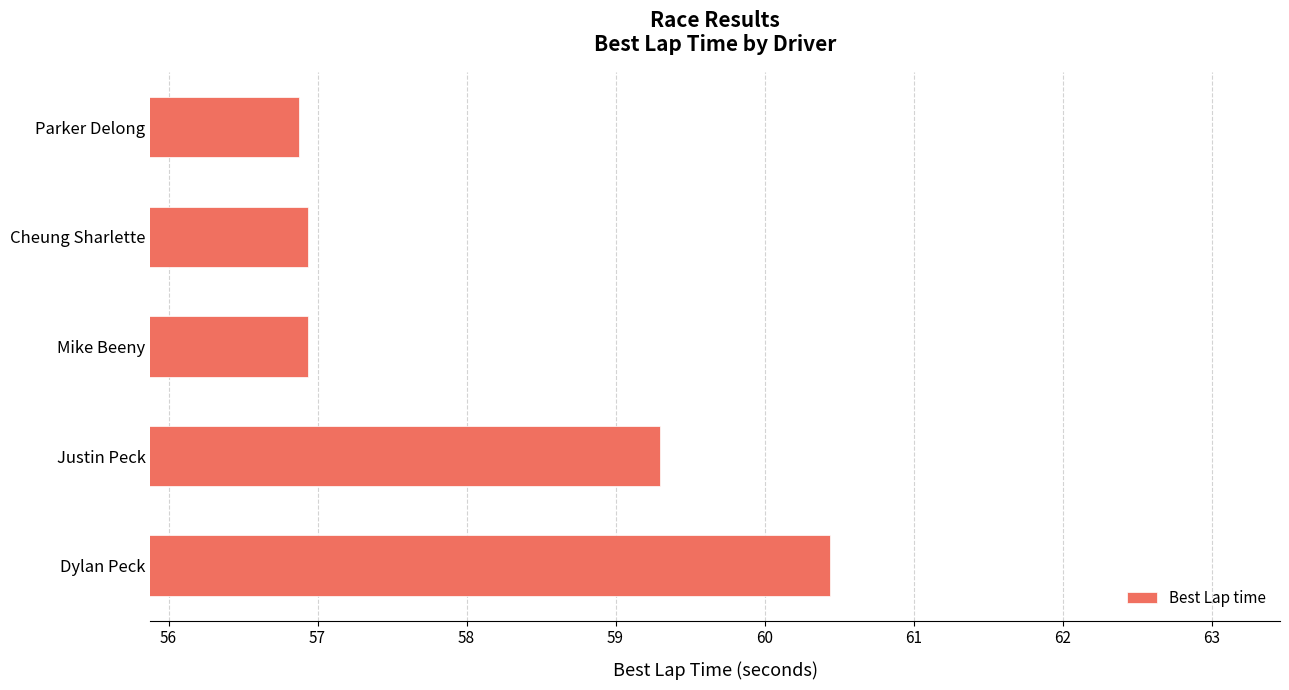

Is it true that the value at Justin Peck is 38.6?

False